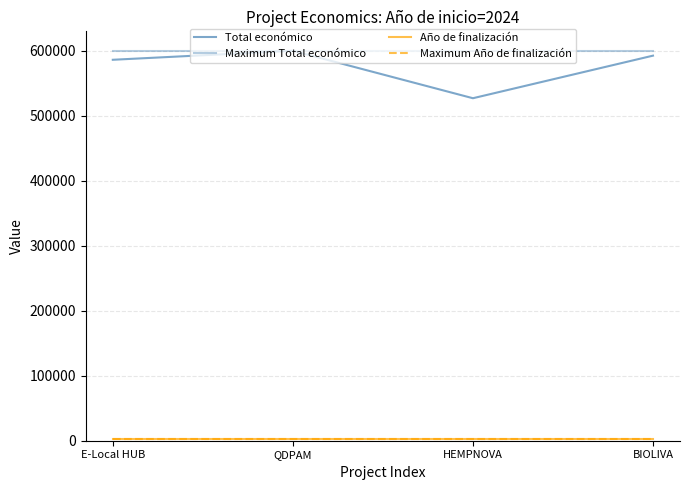

Does the chart have visible grid lines?

Yes